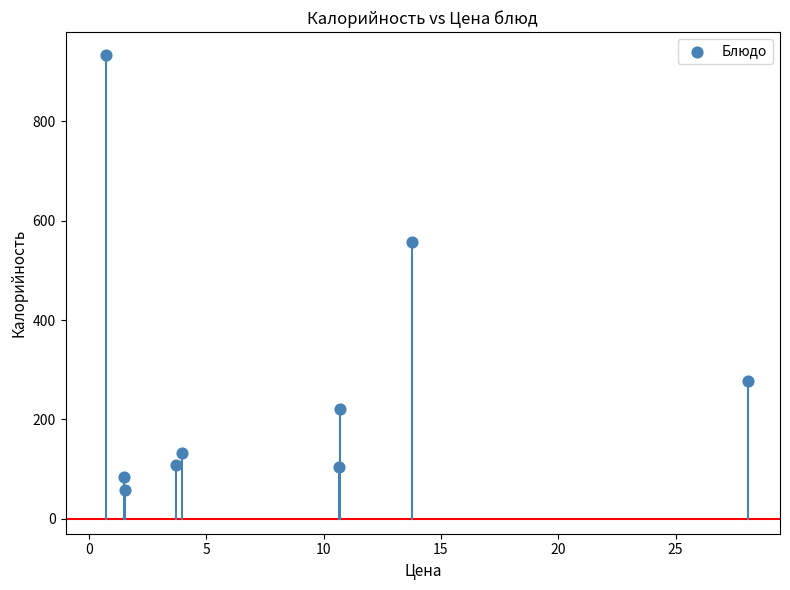

What Y value in the scatter plot is closest to 495?

558